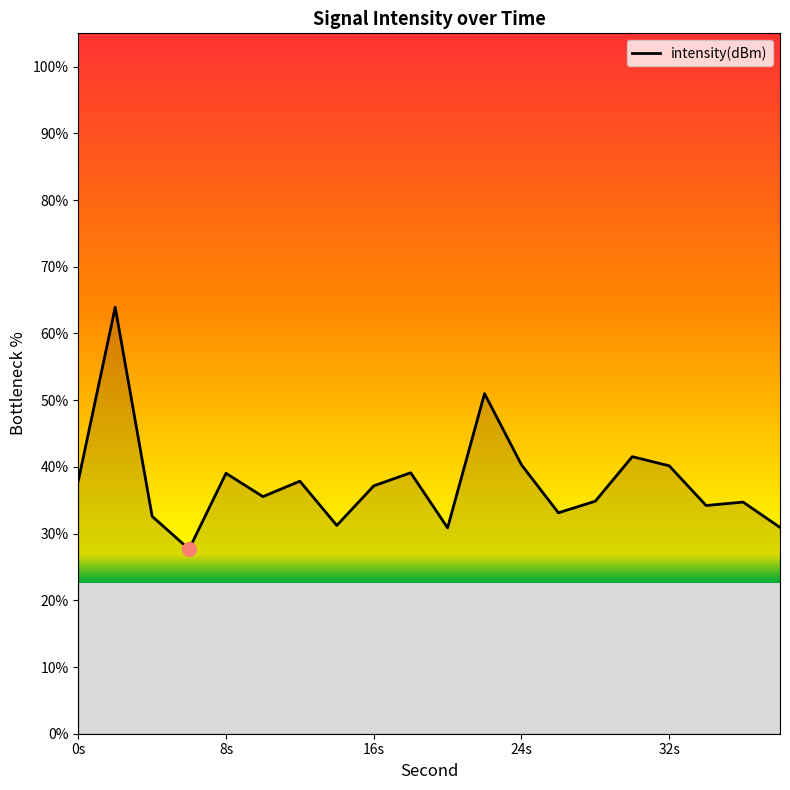

What is the greatest value displayed?

63.9